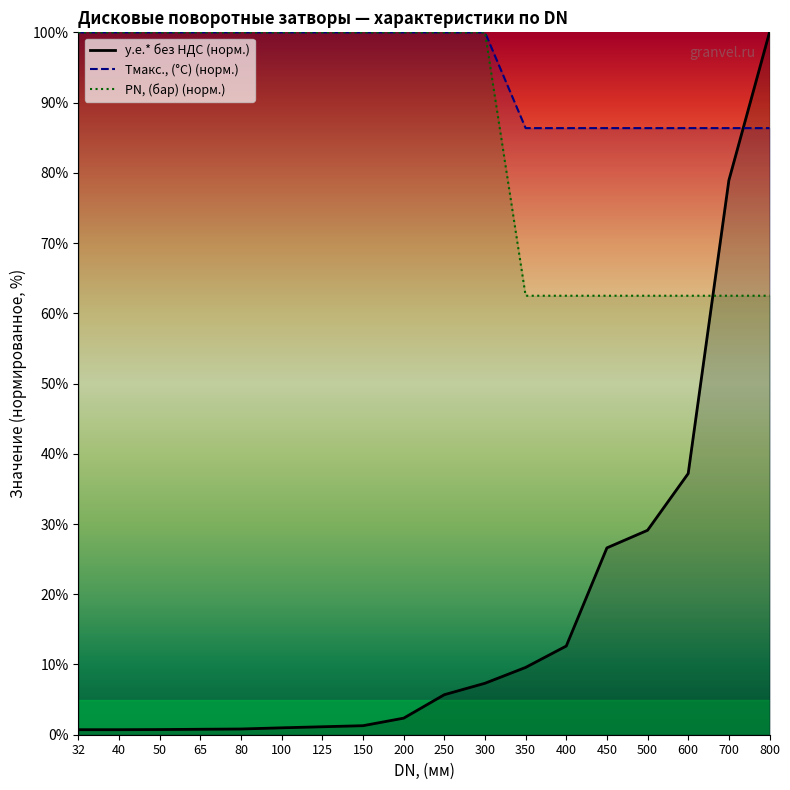

True or false: у.е.* без НДС and PN, (бар) intersect in this chart.

True